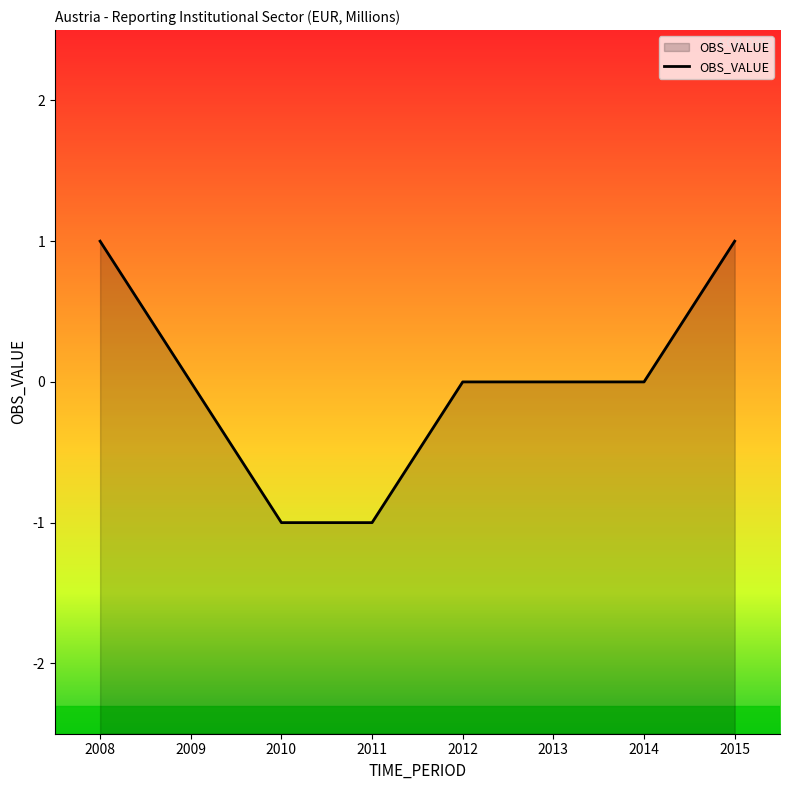

Does the chart have visible grid lines?

No